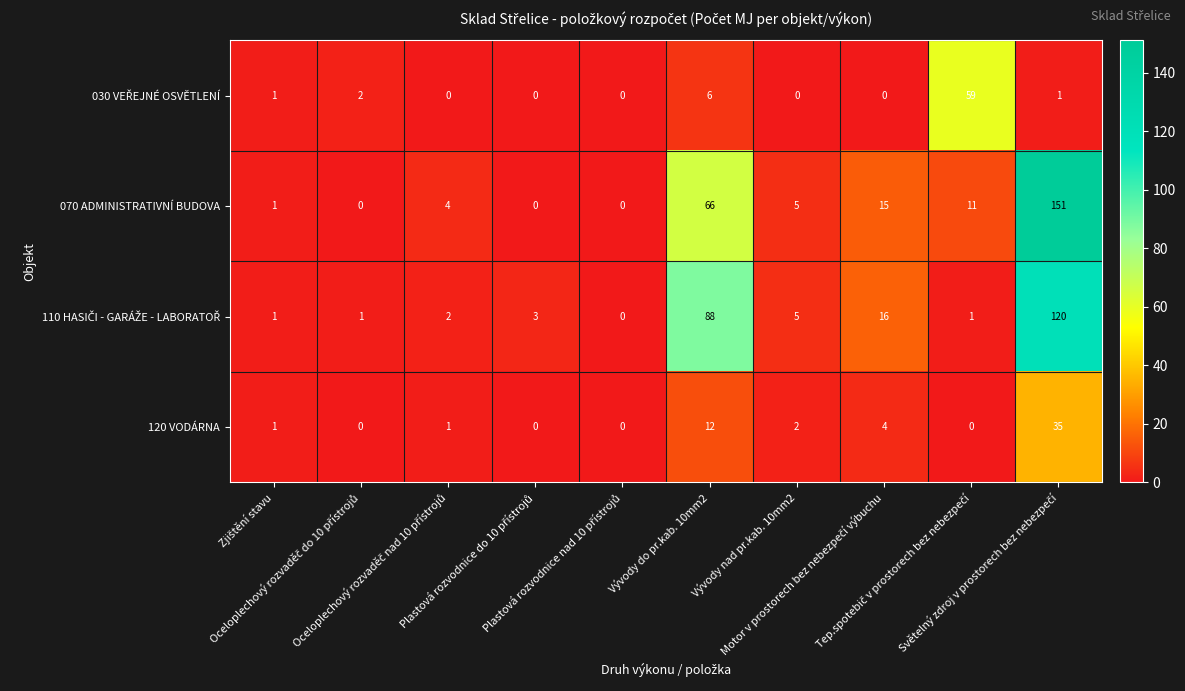

Which series has the largest total across all categories?

070 ADMINISTRATIVNÍ BUDOVA